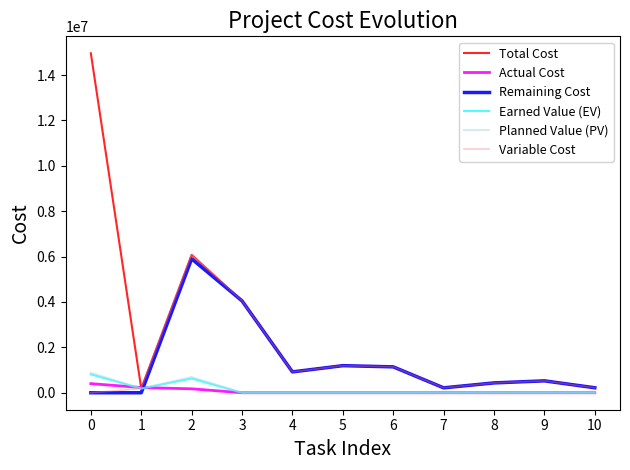

At which label is Remaining Cost closest to 2949980?

3